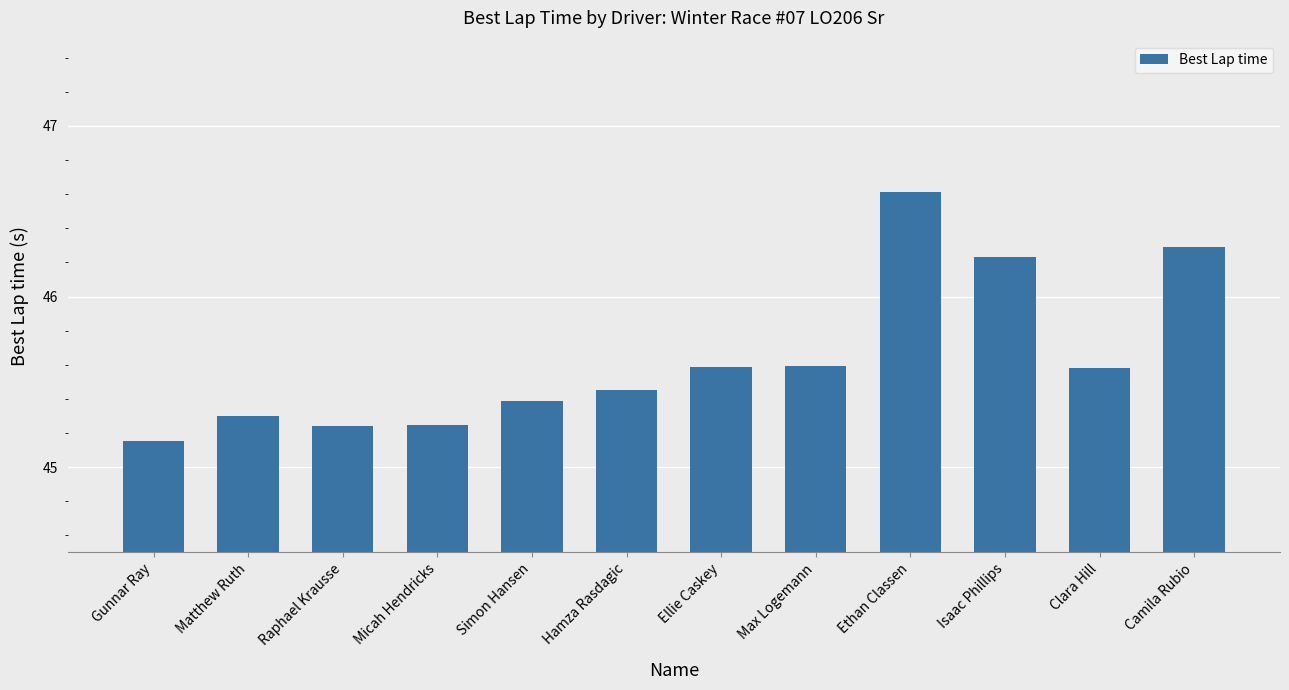

What position from the right is Hamza Rasdagic?

7